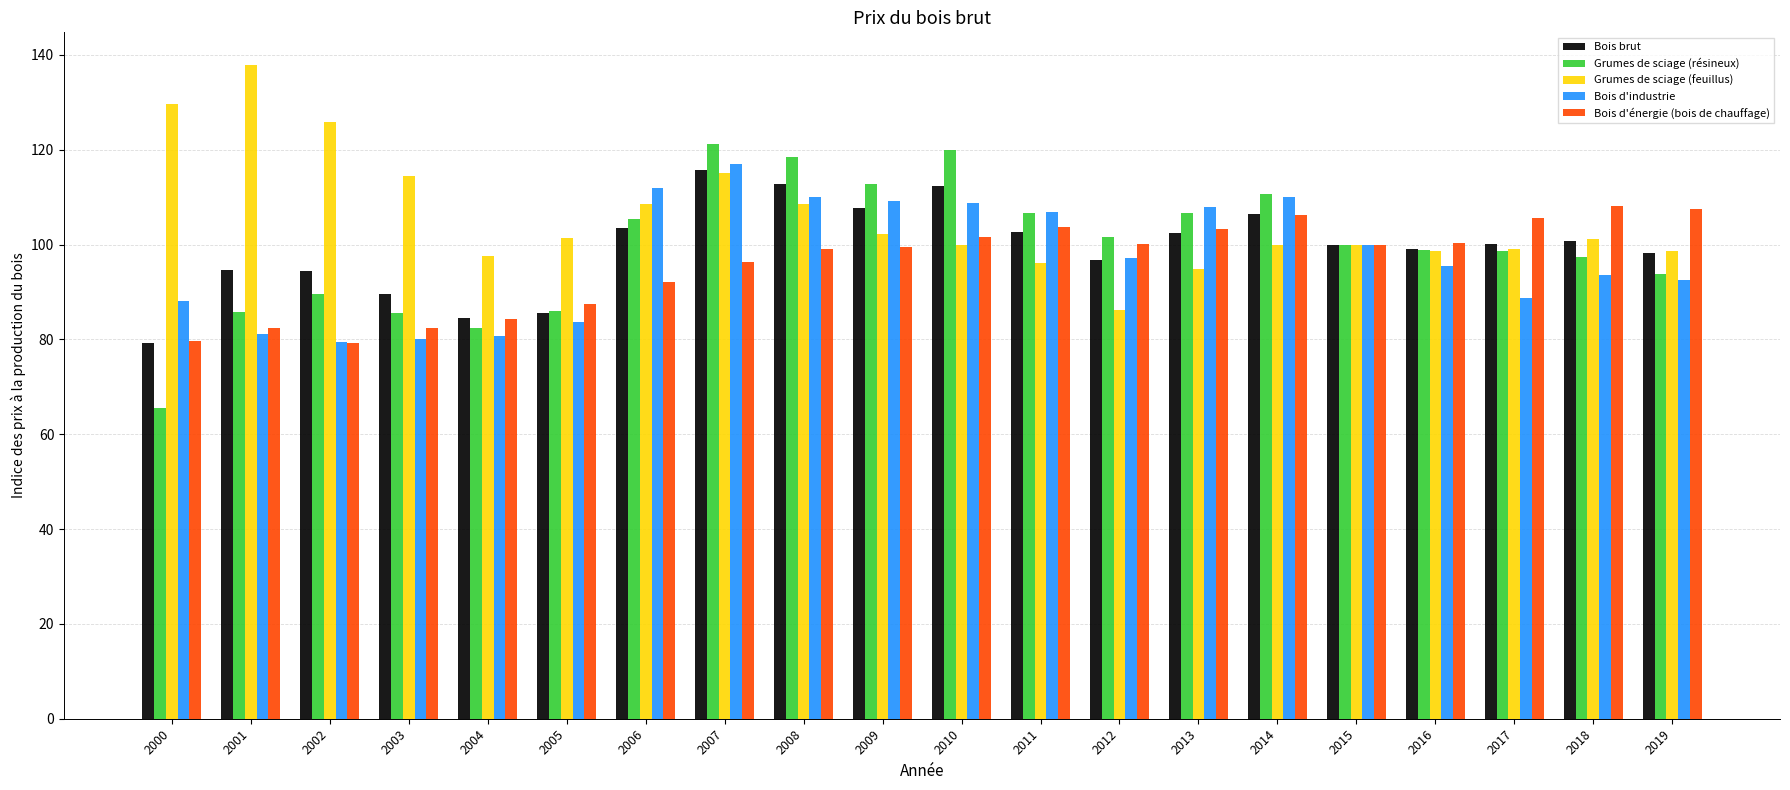

Read the Grumes de sciage (feuillus) value at 2008.

108.5